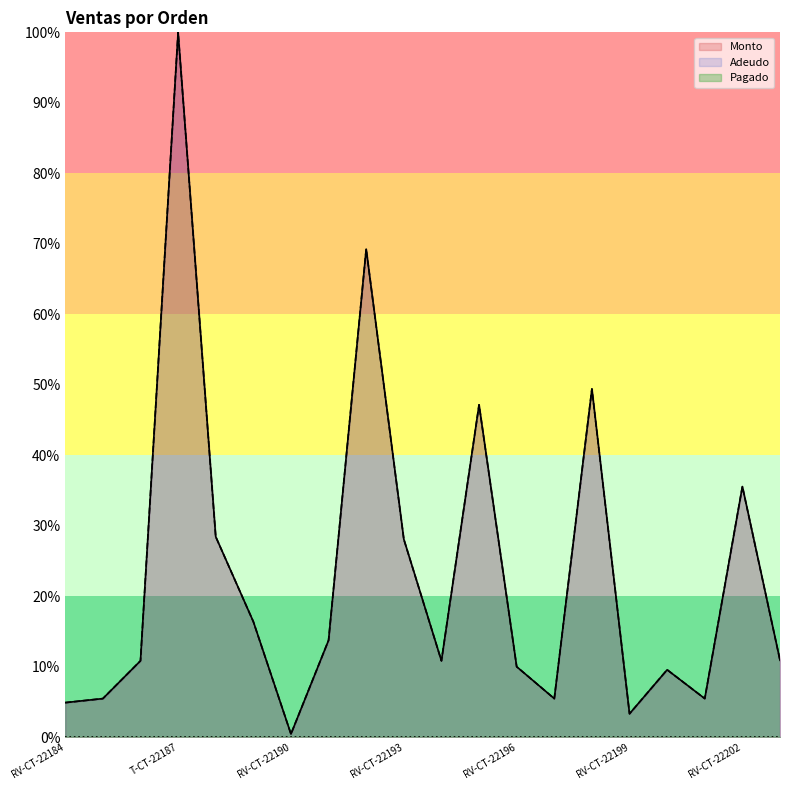

Reading right to left, list all the values displayed in this chart.

Monto: 11.0	35.6	5.5	9.6	3.4	49.4	5.5	10.0	47.2	10.9	28.1	69.3	13.8	0.5	16.4	28.5	100.0	10.9	5.5	4.9
Adeudo: 11.0	35.6	5.5	9.6	3.4	49.4	5.5	10.0	47.2	10.9	28.1	69.3	13.8	0.5	16.4	28.5	100.0	10.9	5.5	4.9